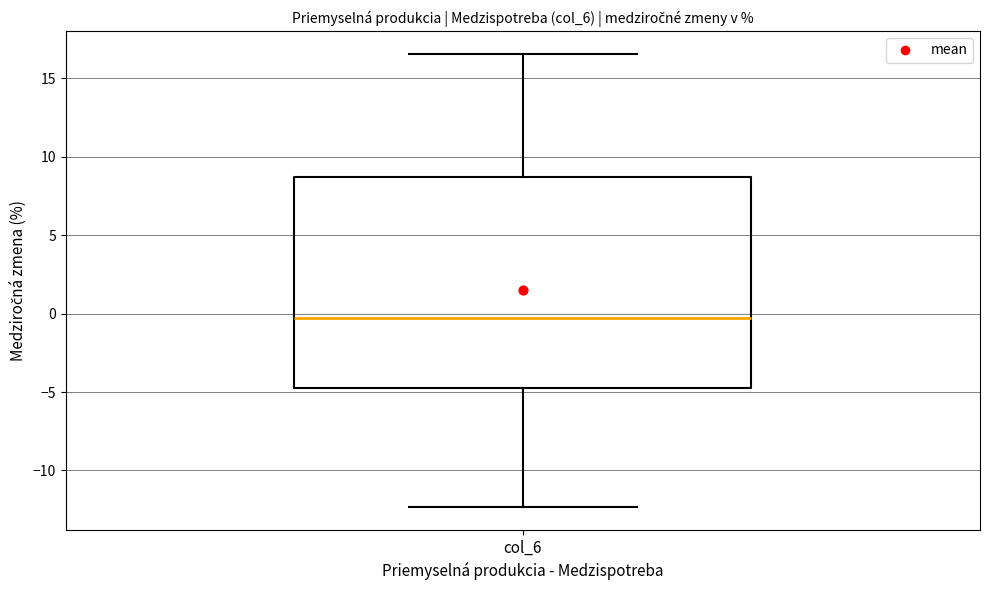

Read this box plot against the y-axis: the position of the median line, the range covered by the box, and the ends of both whiskers. The values are not printed on the chart, so give them approximately, as read against the axis.

median -0.5, box -4.5 to 8.5, whiskers -12.5 to 16.5